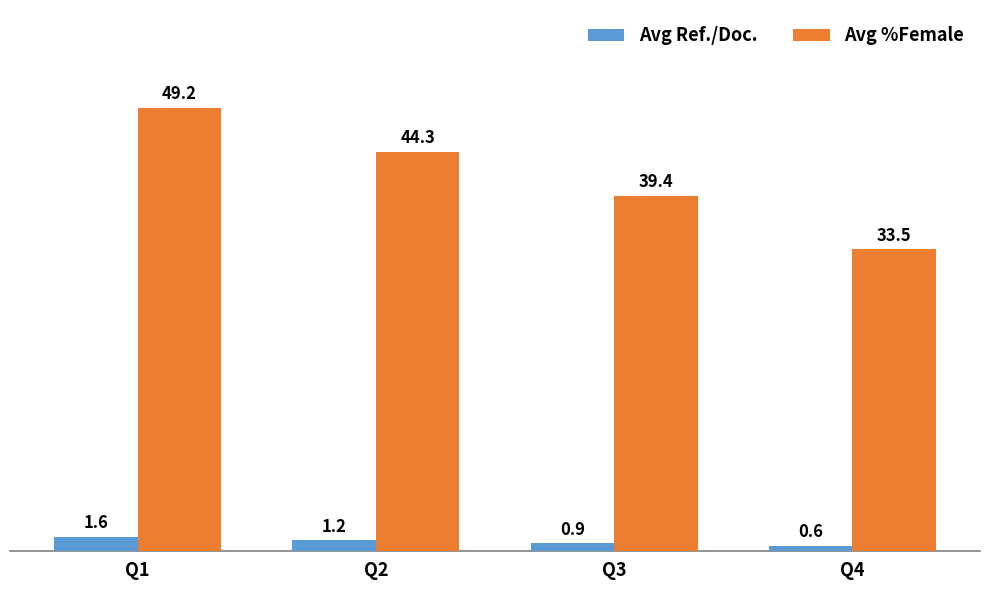

Reading left to right, extract all data points from this chart.

Avg Ref./Doc.: Q1=1.6	Q2=1.2	Q3=0.9	Q4=0.6
Avg %Female: Q1=49.2	Q2=44.3	Q3=39.4	Q4=33.5